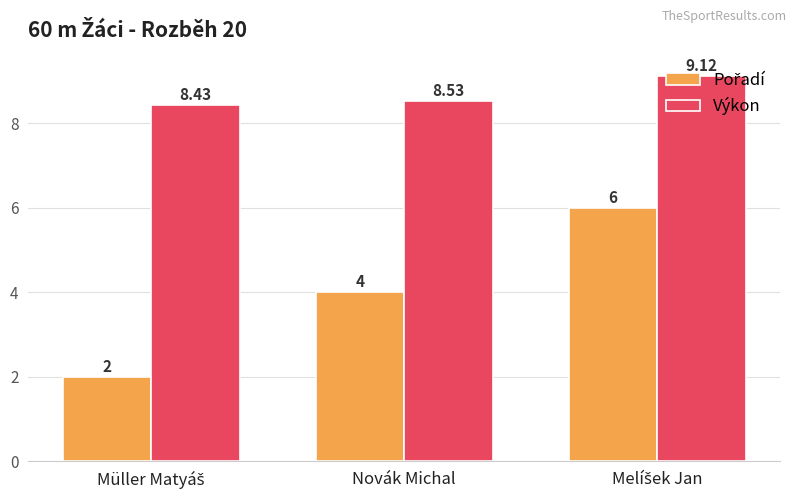

What is the average value of the Výkon series?

8.7